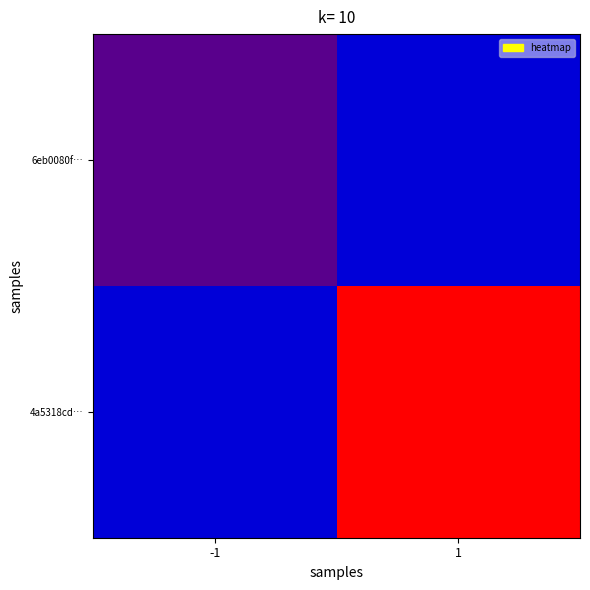

At which category does the chart reach its minimum across all series?

-1